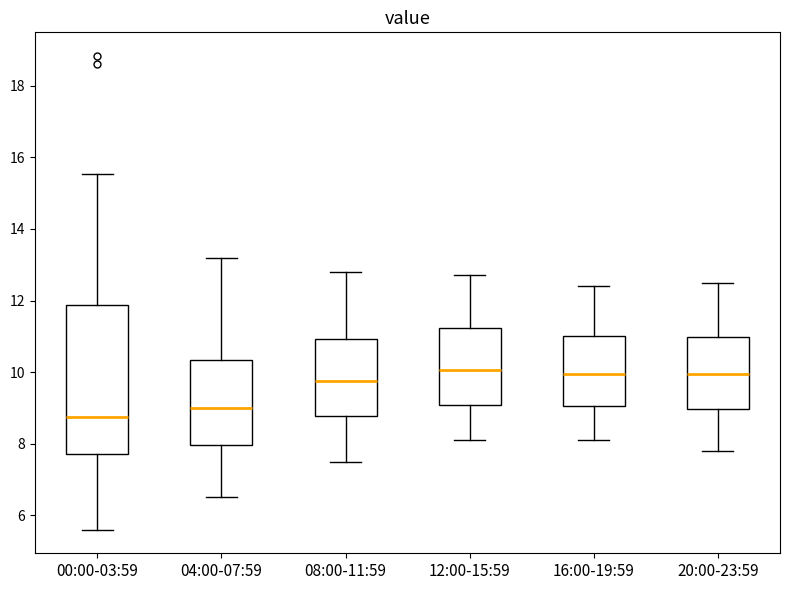

Which box's median line is the lowest?

00:00-03:59